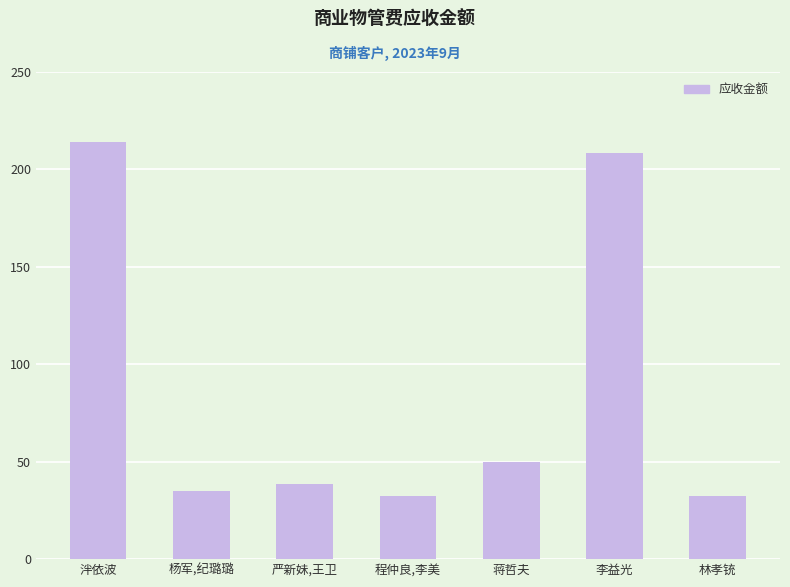

What is the smallest value displayed?

32.1